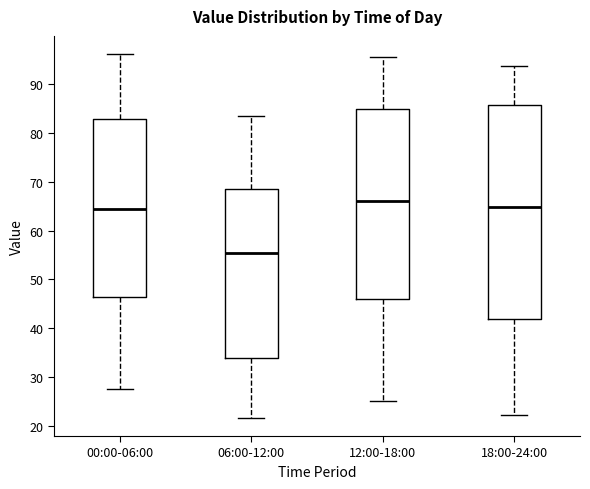

Which box has the lowest median line?

06:00-12:00